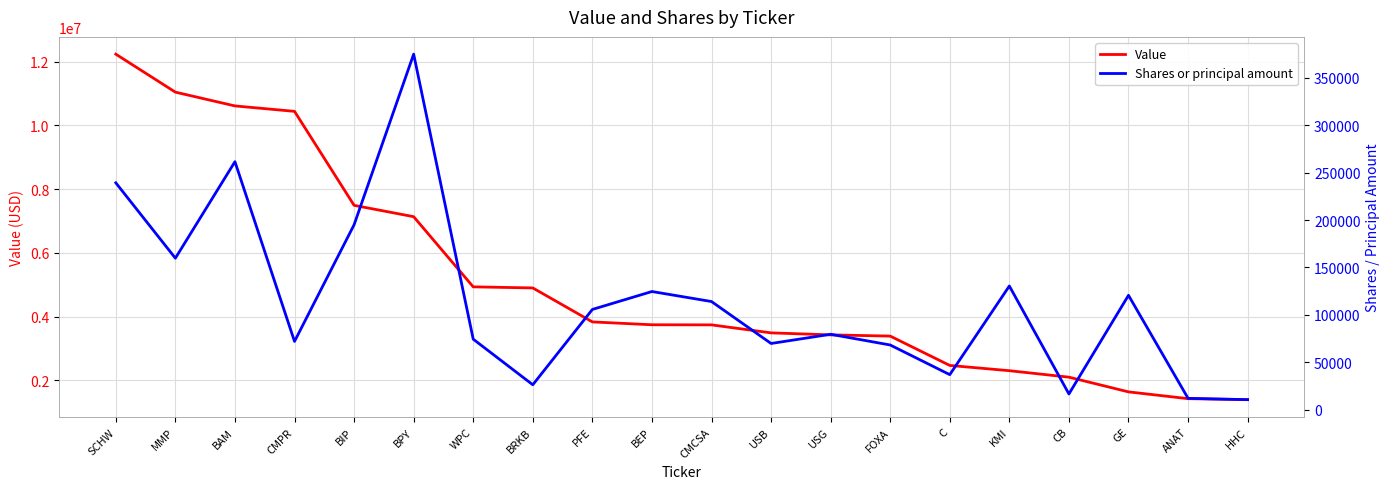

At which category is the sum across all series the highest?

SCHW